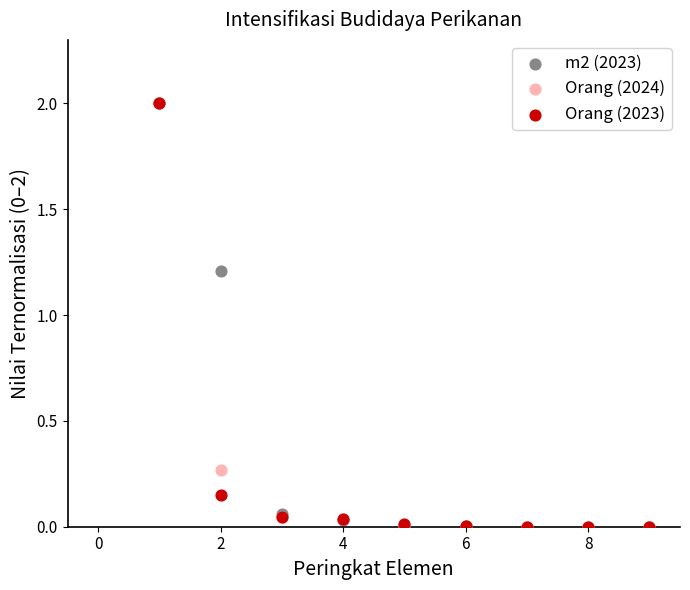

What are all the series names shown in the legend?

m2 (2023), Orang (2024), Orang (2023)